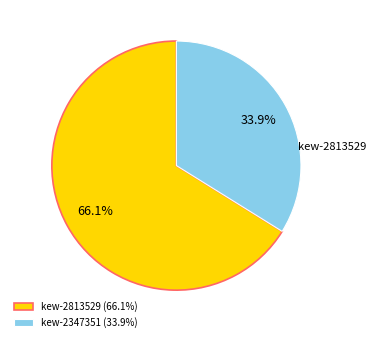

What is the ratio of the value at kew-2347351 (33.9%) to the value at kew-2813529 (66.1%)?

0.5